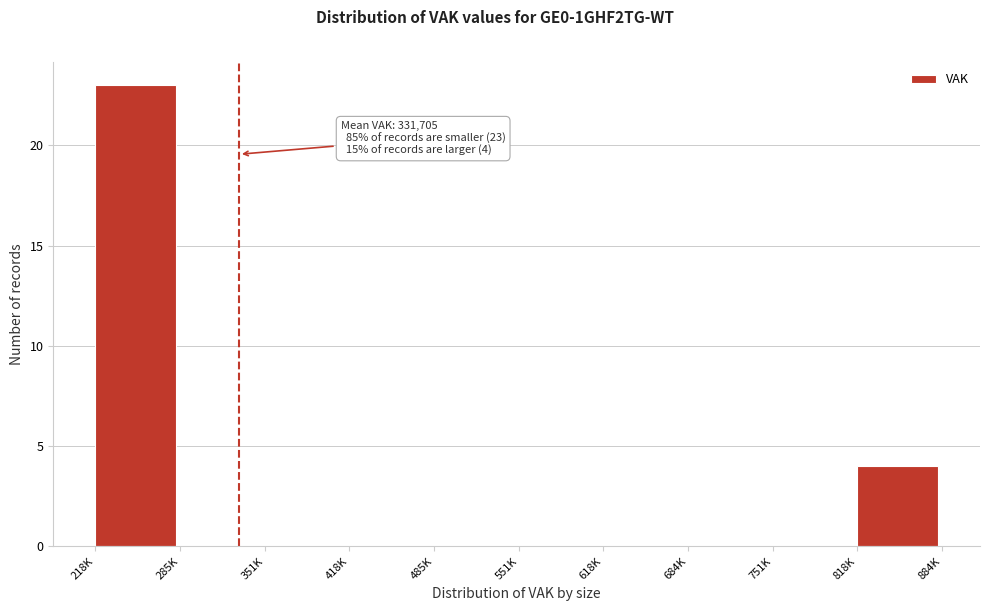

Reading left to right, extract all data points from this chart.

218K=23	285K=0	351K=0	418K=0	485K=0	551K=0	618K=0	684K=0	751K=0	818K=4